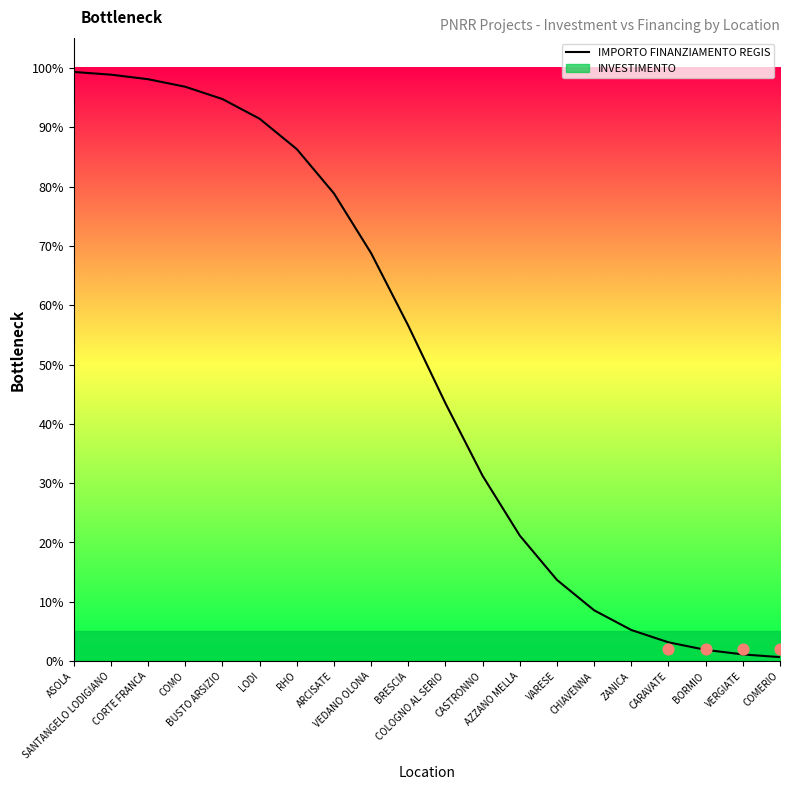

What is the change in value from SANTANGELO LODIGIANO to CHIAVENNA?

-0.9